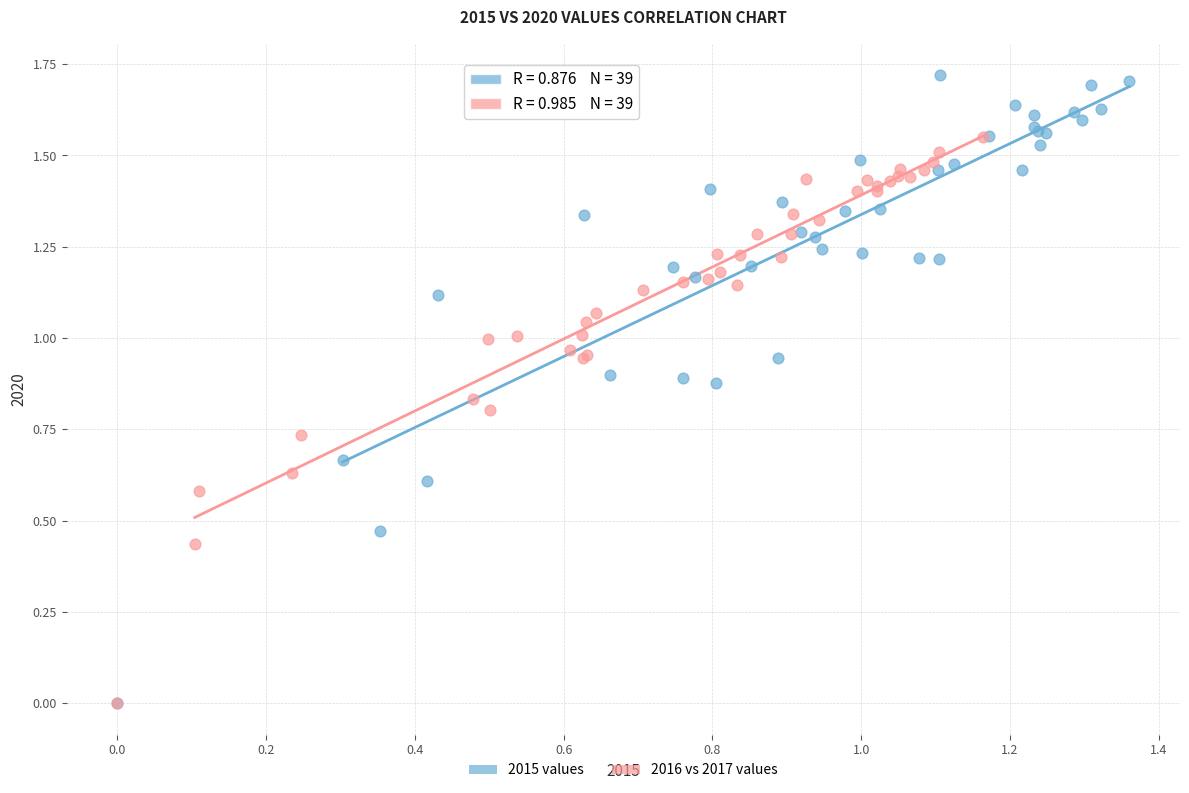

Which series contains the highest Y value?

2015 values